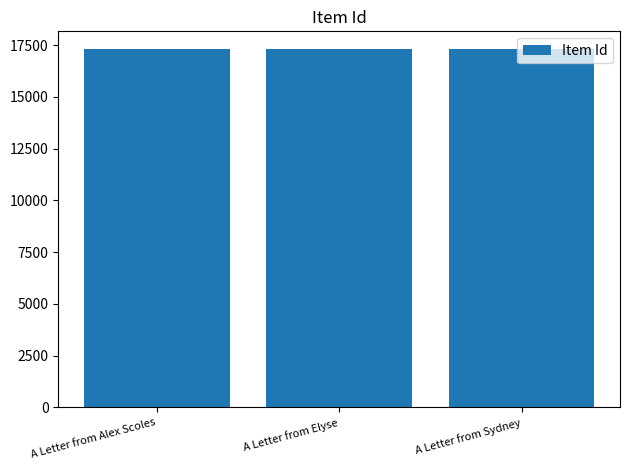

What is the ratio of the value at A Letter from Sydney to the value at A Letter from Elyse?

1.0